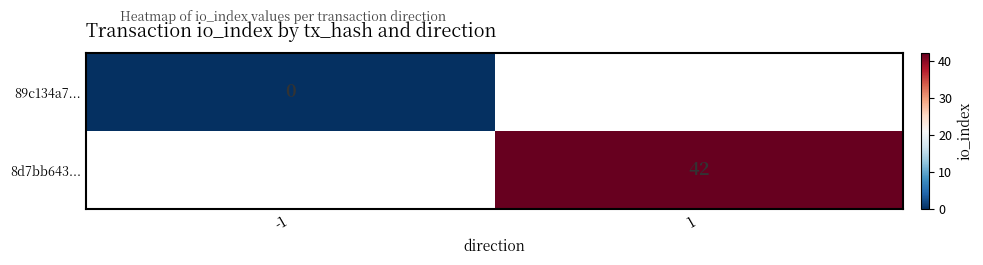

Which series has the largest range (max minus min)?

89c134a7...